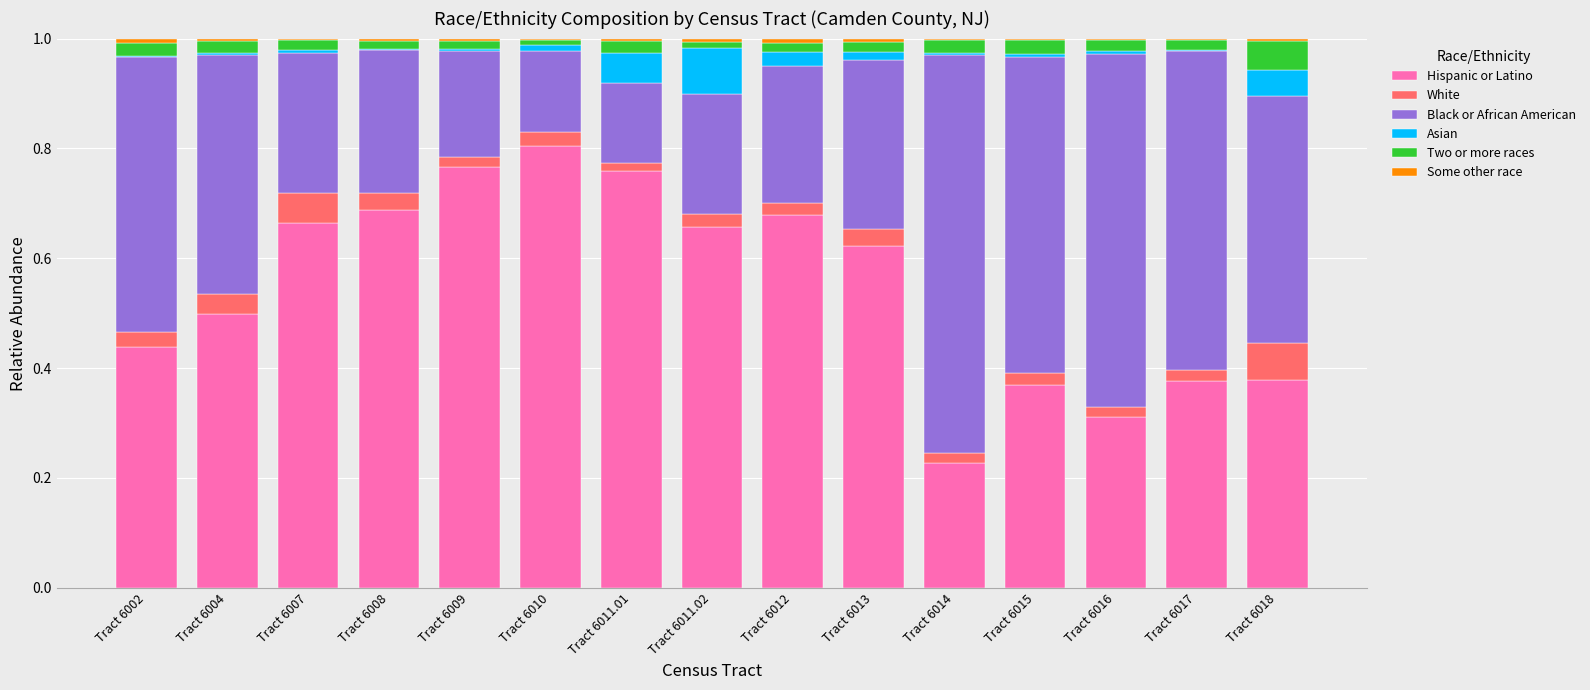

What is the total value across all series at Tract 6004?

1.0